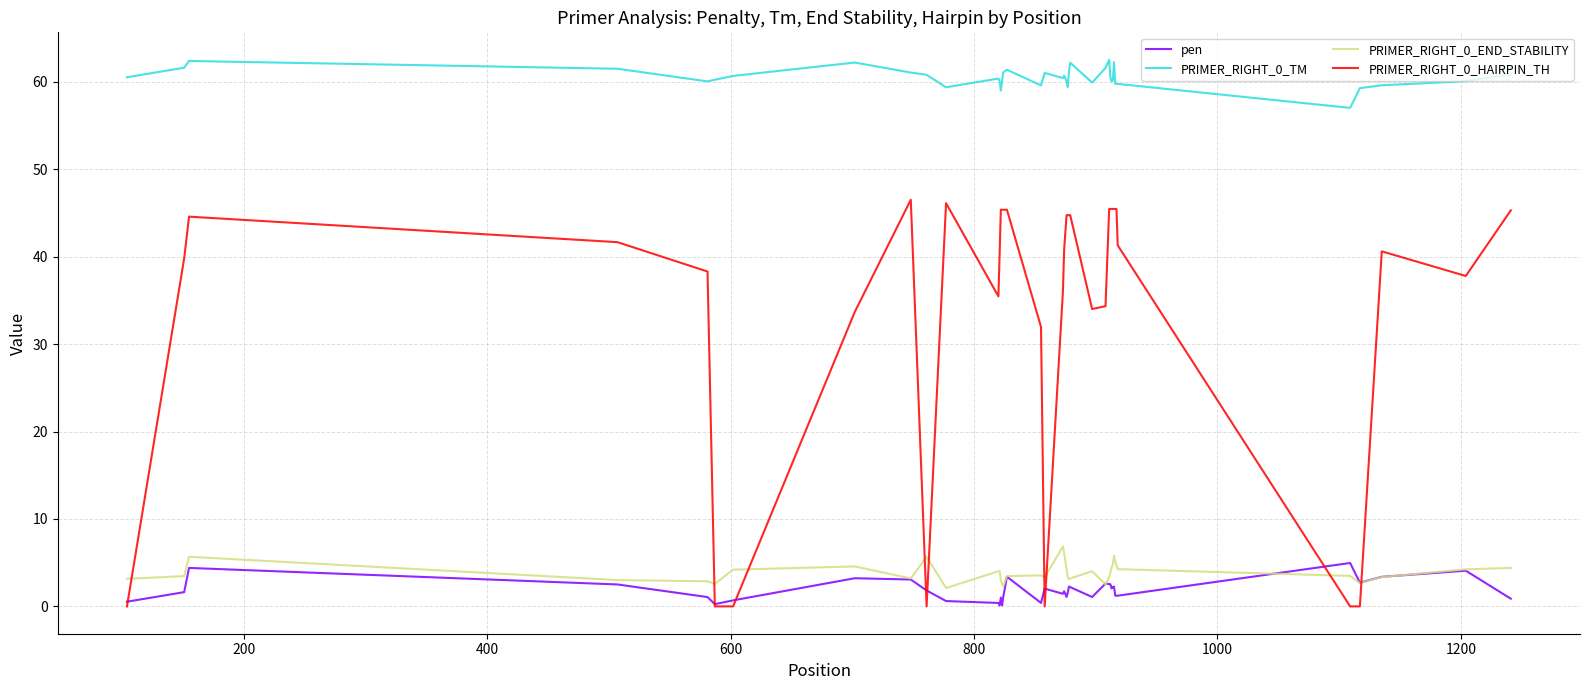

Which series has the largest range (max minus min)?

PRIMER_RIGHT_0_HAIRPIN_TH